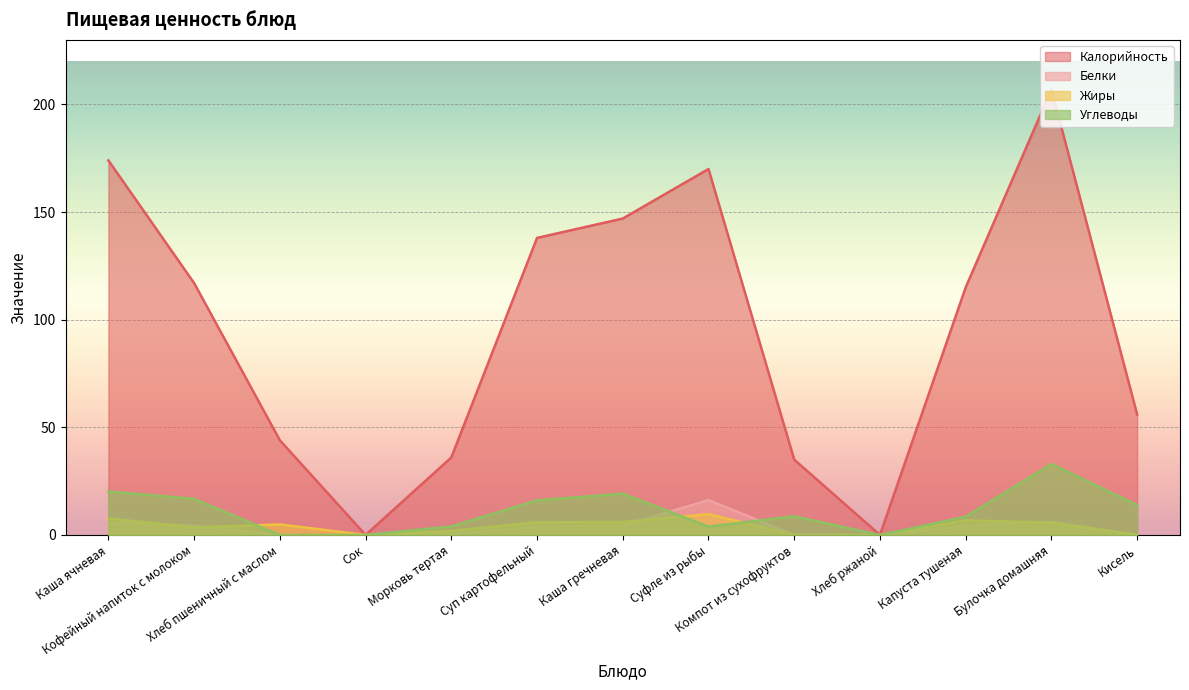

What is the label of the 4th point from the left?

Сок